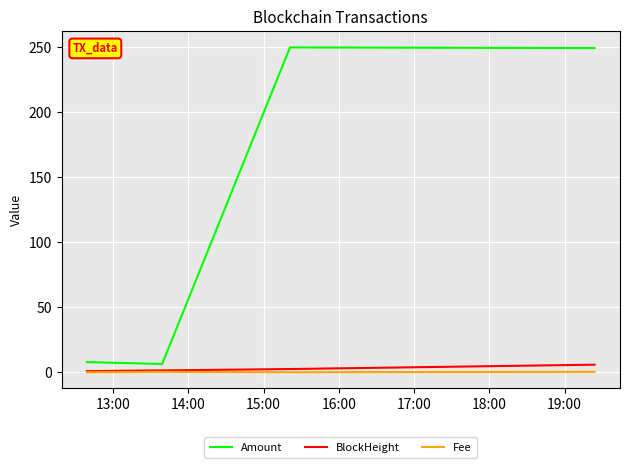

What is the maximum value for Amount?

250.0